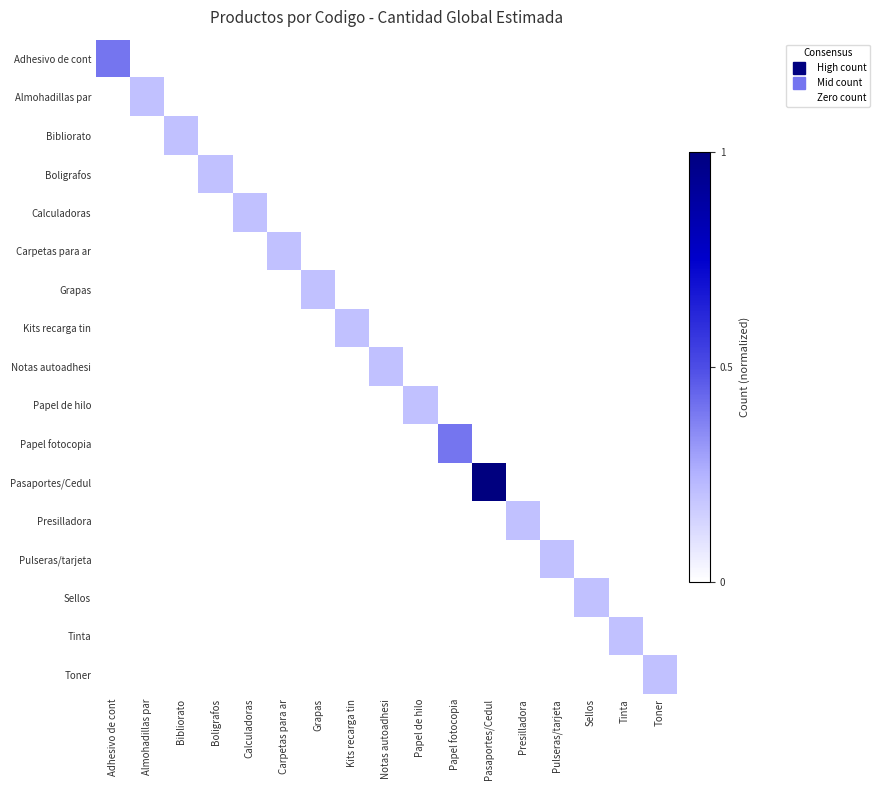

At how many categories does at least one series exceed 0?

17